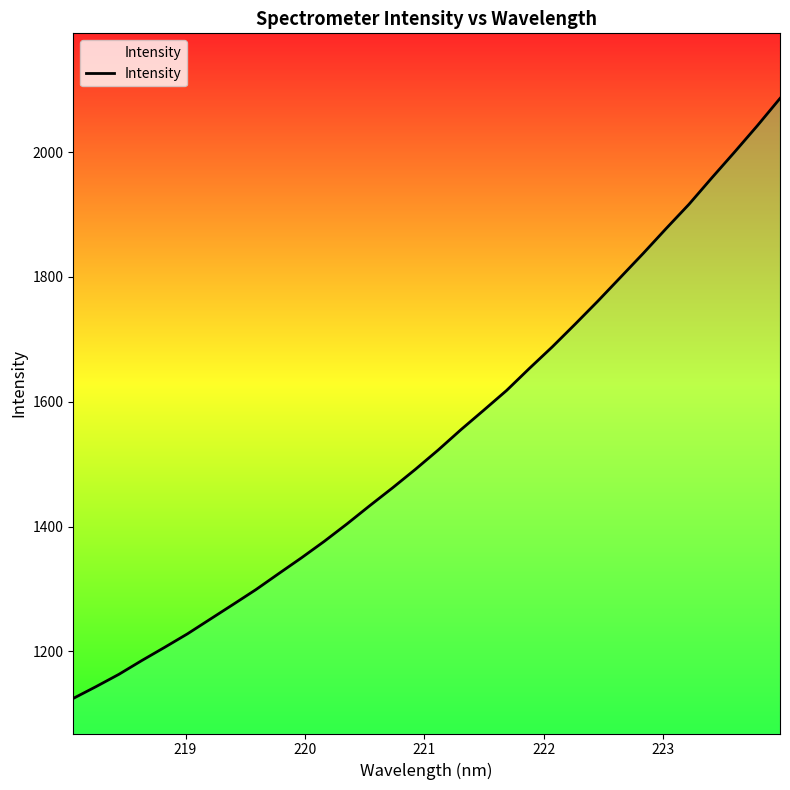

What is the difference between the maximum and minimum values?

961.5